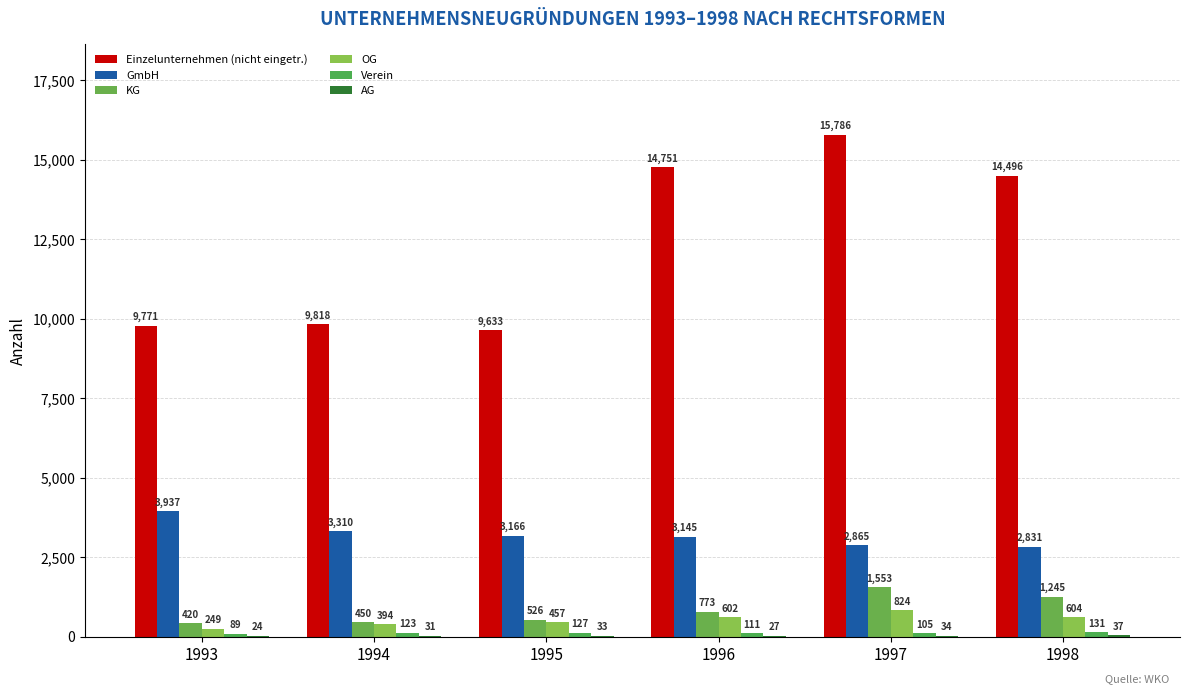

Is it true that Einzelunternehmen (nicht eingetr.) equals 14496 at 1998?

True